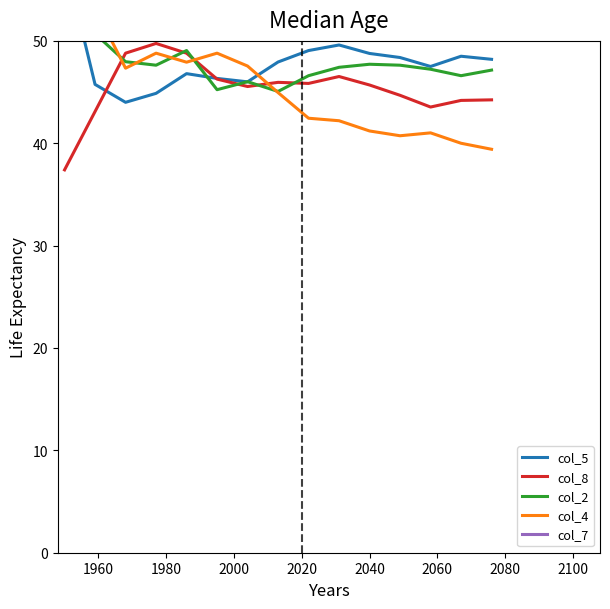

List the series in order of their peak value, lowest first.

col_8, col_2, col_4, col_5, col_7